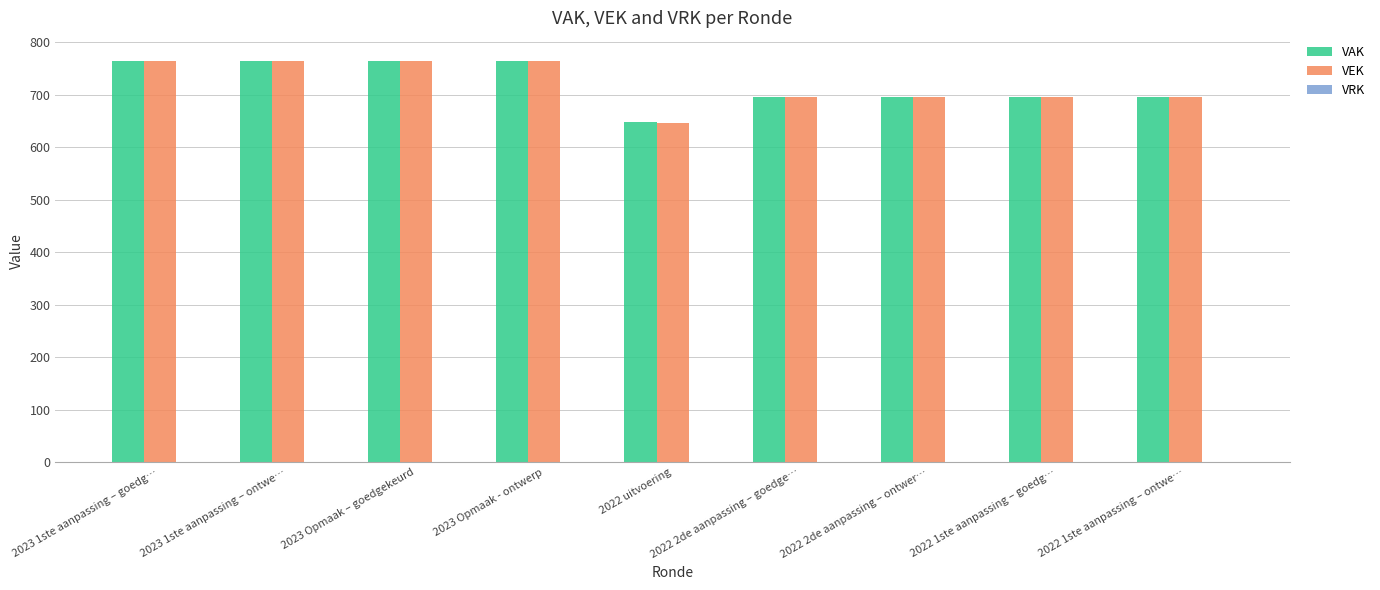

What is the total value across all series at 2023 1ste aanpassing – ontwe…?

1530